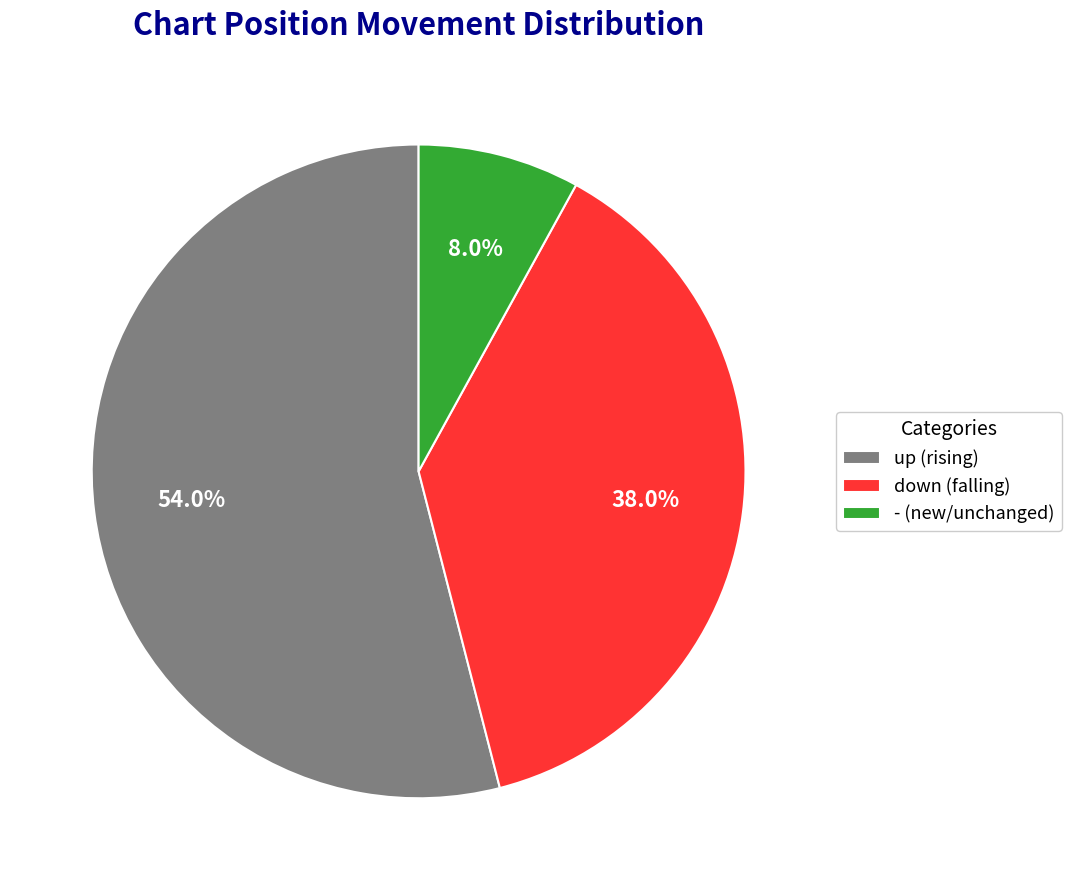

What is the largest slice in the pie chart?

up